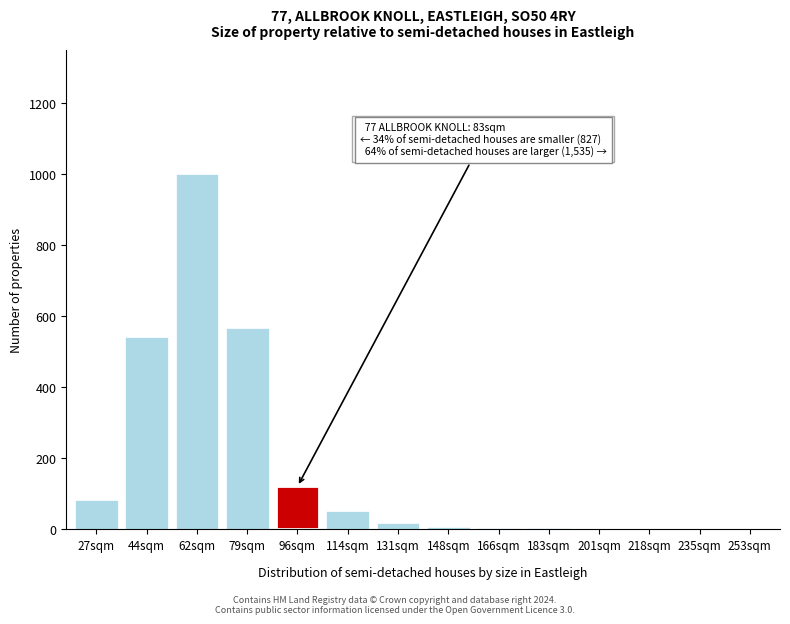

What is the sum of all values?

2406